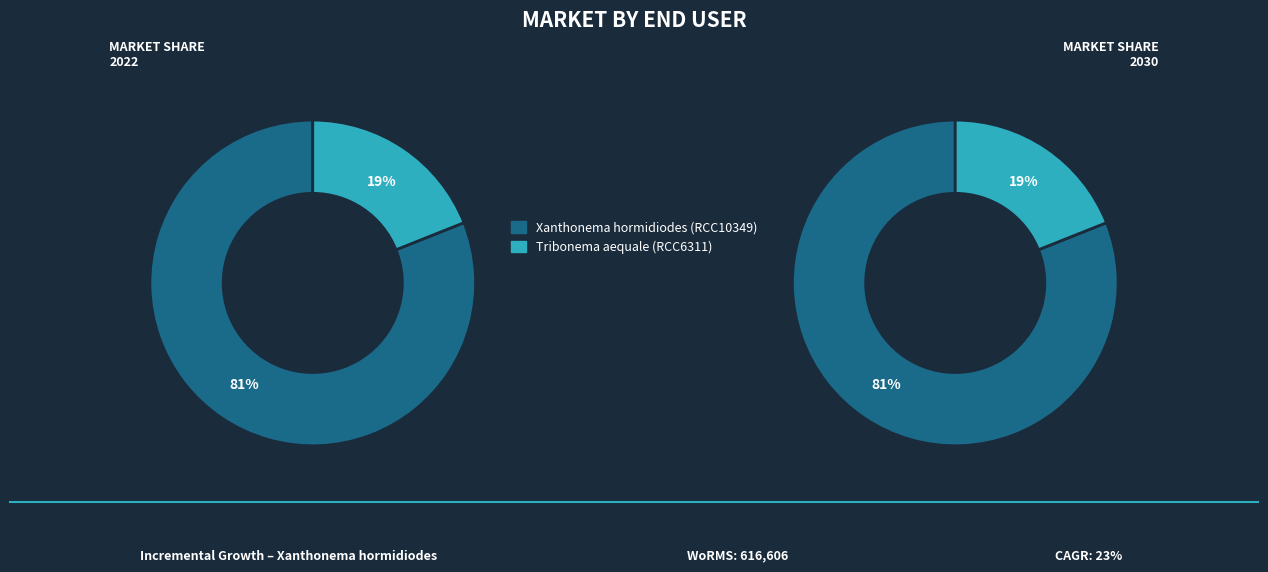

To the nearest percent, what percentage of the pie is Tribonema aequale (RCC6311)?

19%